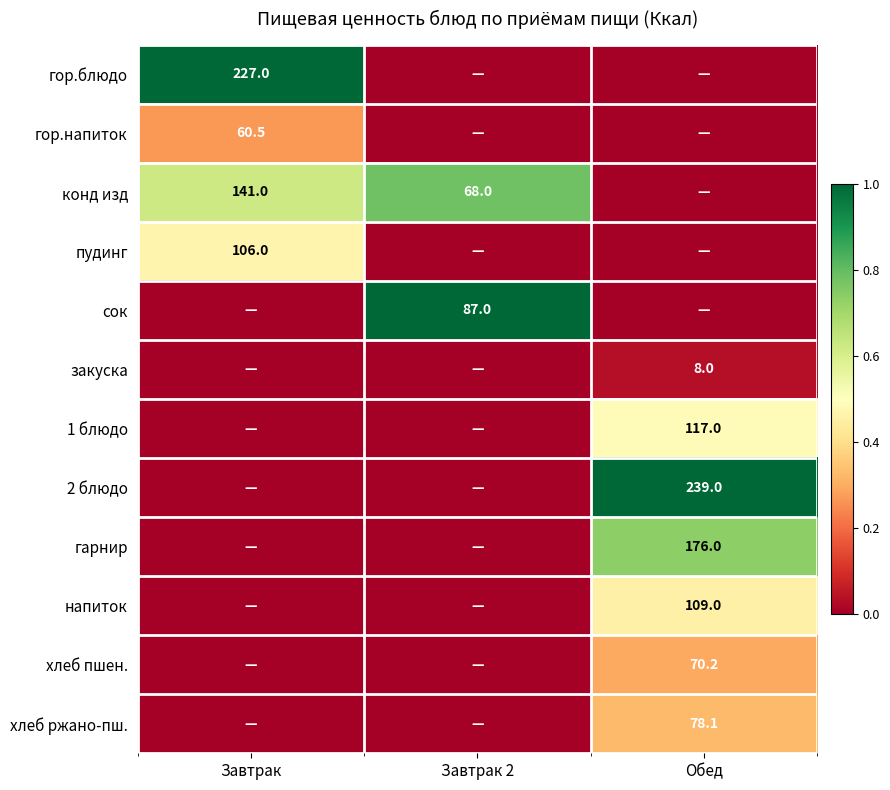

Is it true that закуска equals 11.1 at Обед?

False